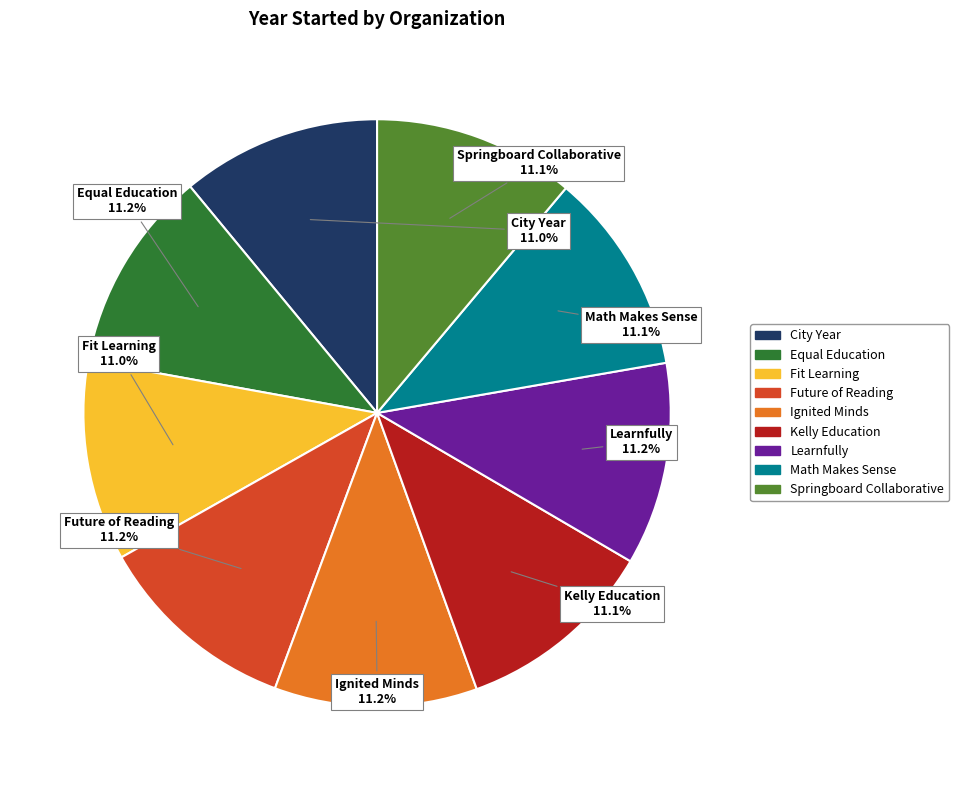

Is City Year the majority of the pie?

No